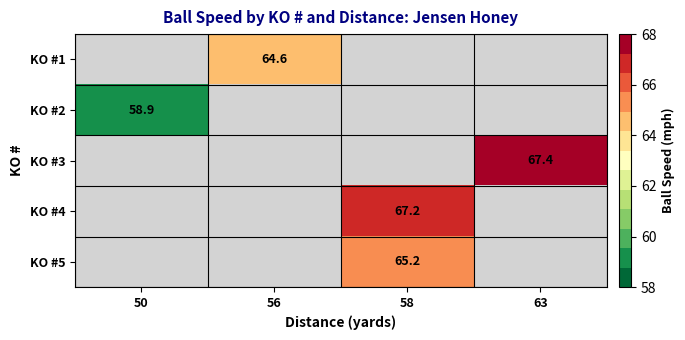

Count the number of categories in the chart.

4